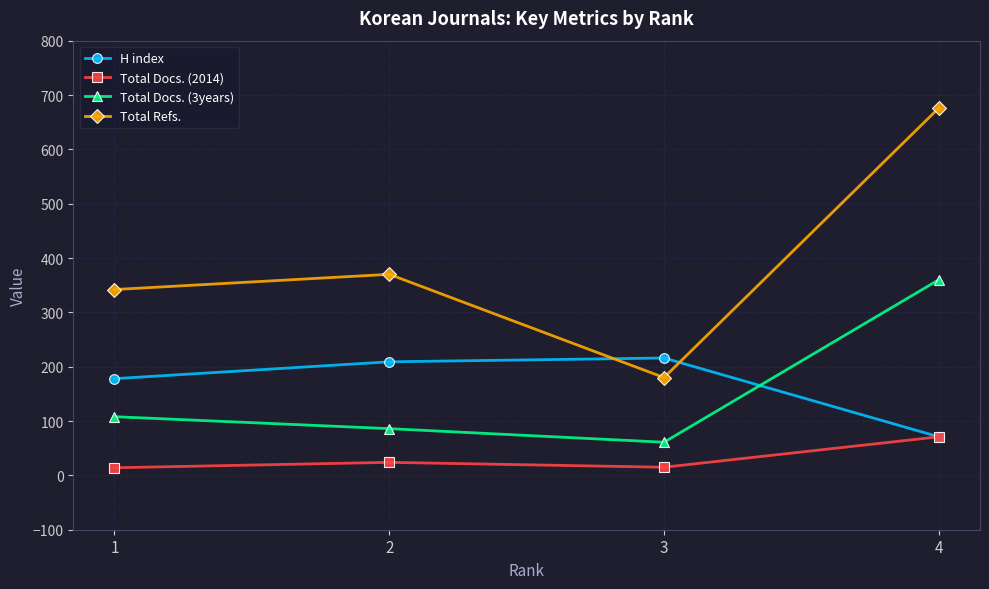

Where do Total Refs. and H index first cross each other?

2 and 3